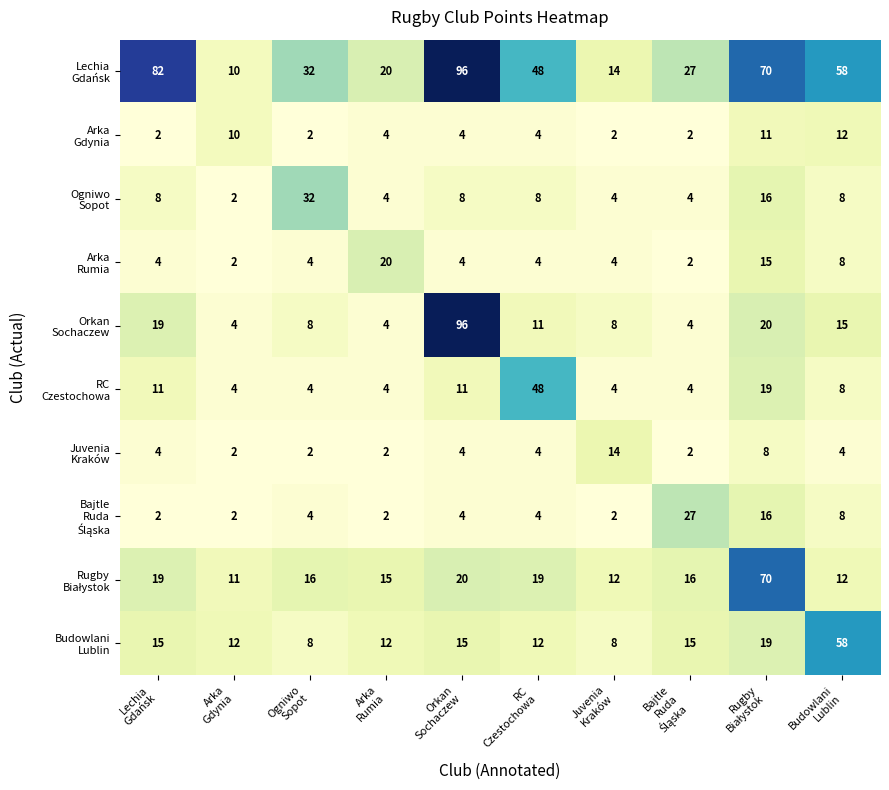

What is the greatest value displayed?

96